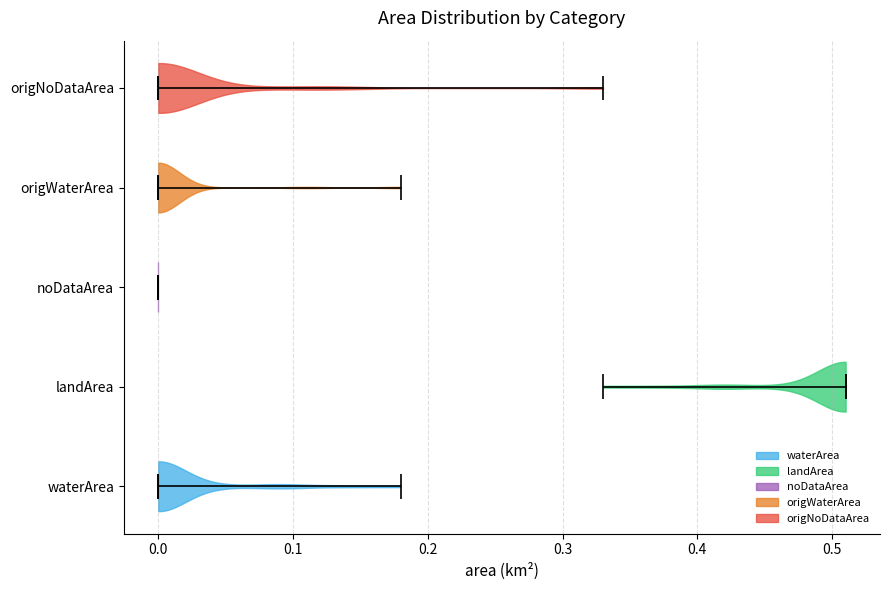

Reading bottom to top, read every violin against the x-axis: where its median line is, and the lowest and highest points it reaches. The values are not printed on the chart, so give them approximately, as read against the axis.

waterArea: median line 0.00, lowest point 0.00, highest point 0.18
landArea: median line 0.51, lowest point 0.33, highest point 0.51
noDataArea: median line 0.00, lowest point 0.00, highest point 0.00
origWaterArea: median line 0.00, lowest point 0.00, highest point 0.18
origNoDataArea: median line 0.00, lowest point 0.00, highest point 0.33